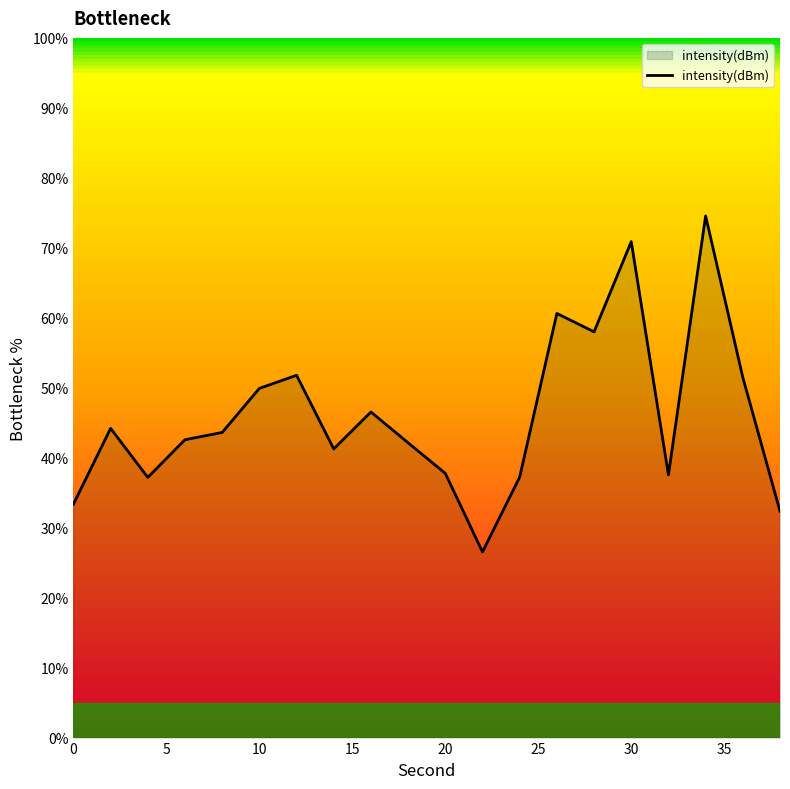

What is the smallest value displayed?

26.5